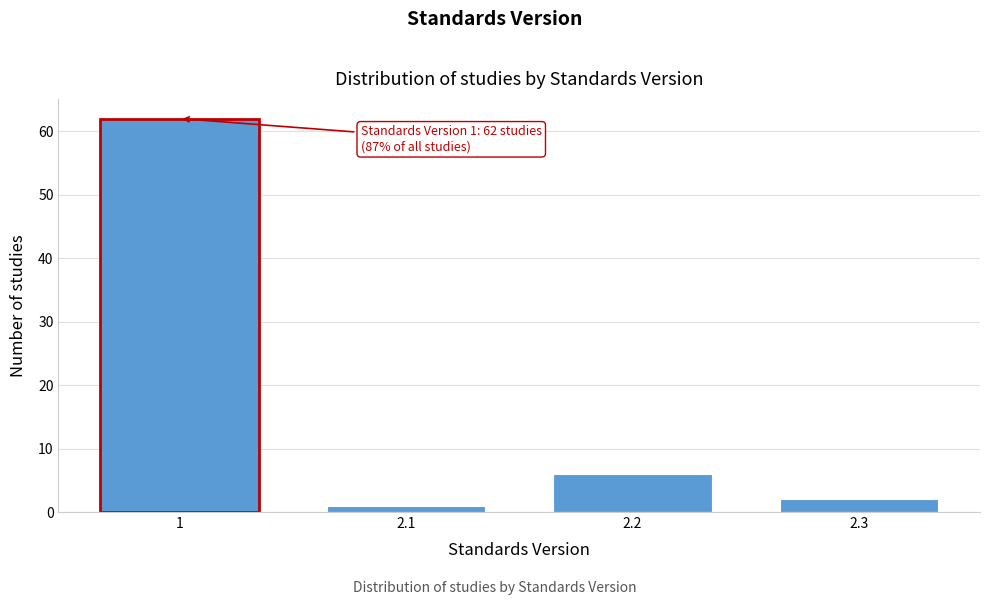

Reading right to left, list all the values displayed in this chart.

2.3=2	2.2=6	2.1=1	1=62